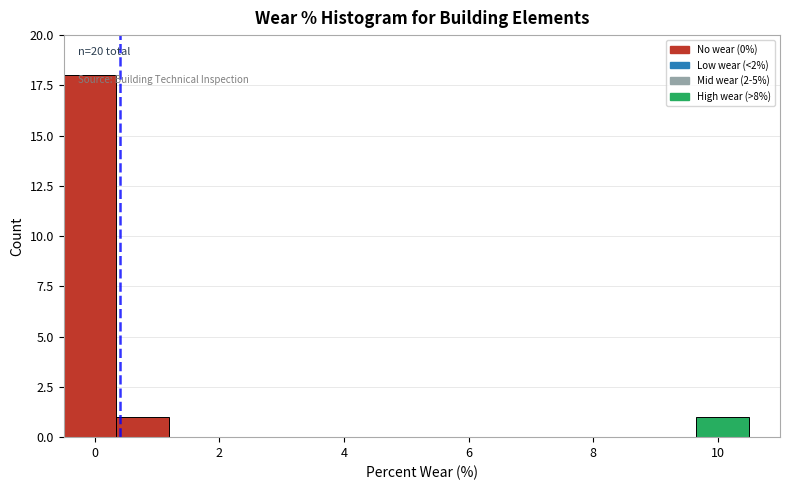

Which range on the x-axis has the tallest bar?

-0.4 to 0.4